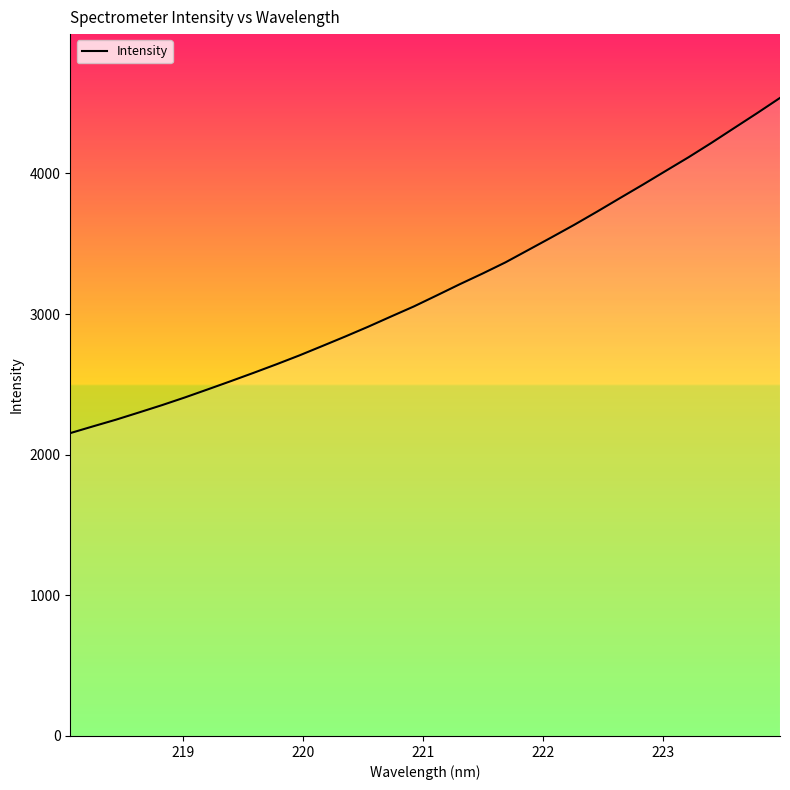

What is the difference between the maximum and minimum values?

2383.6